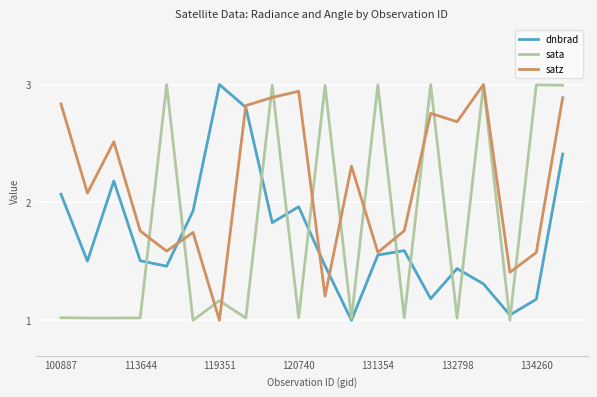

How many times do satz and dnbrad cross each other?

4